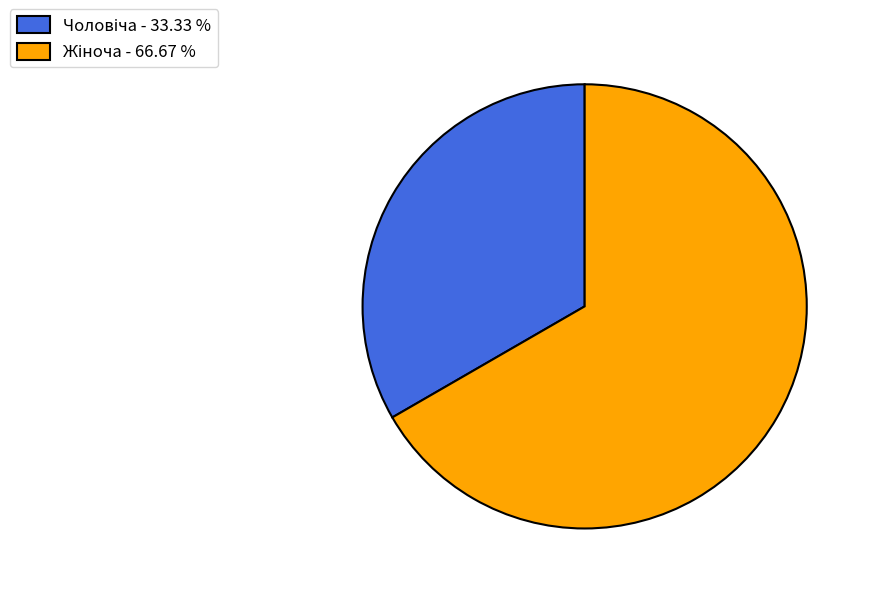

To the nearest percent, what is the difference between the largest and smallest slice percentages?

33%